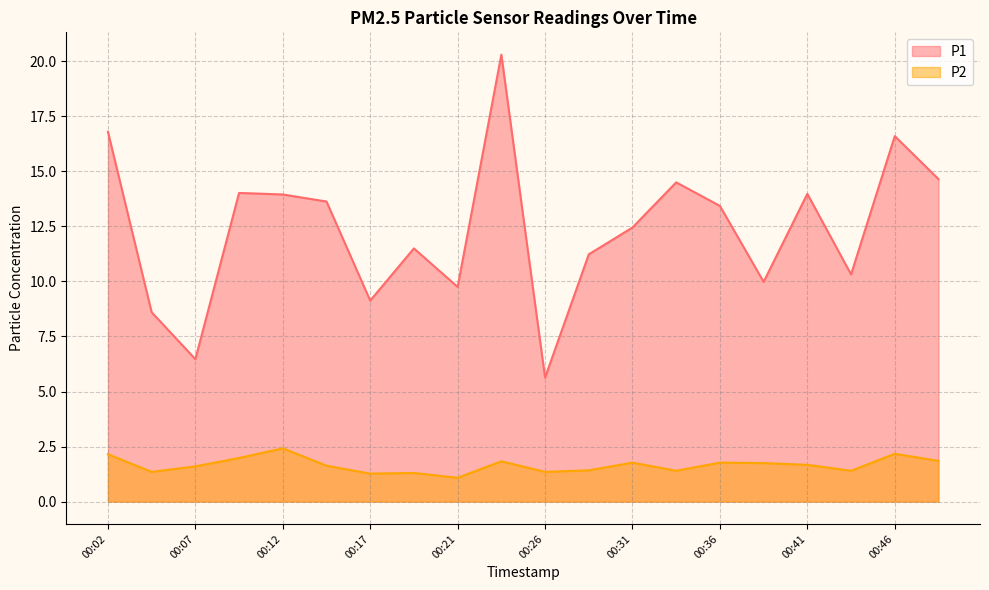

Where is P1 nearest to the value 12?

00:31